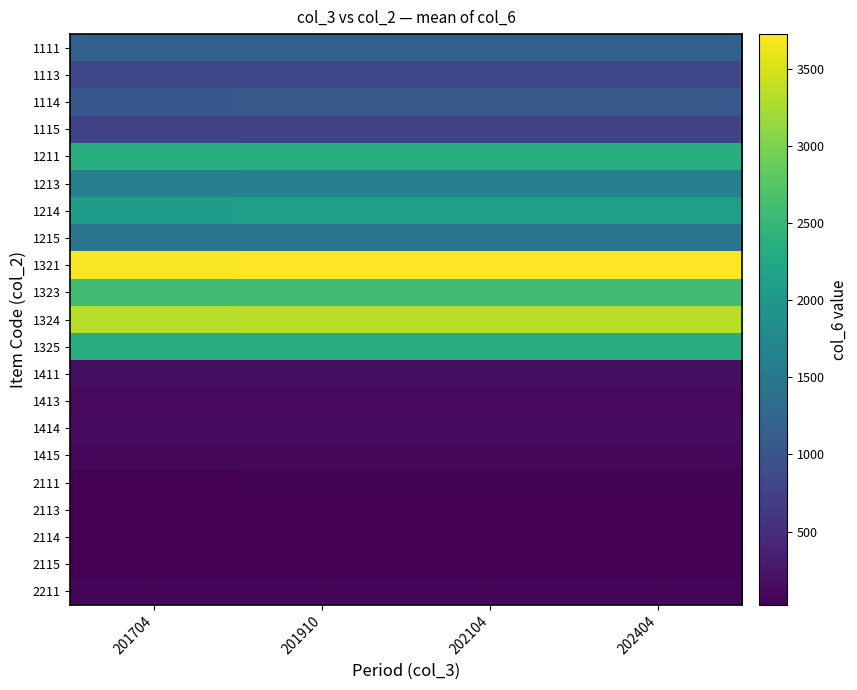

Which has a higher value, 202104 or 201704?

202104